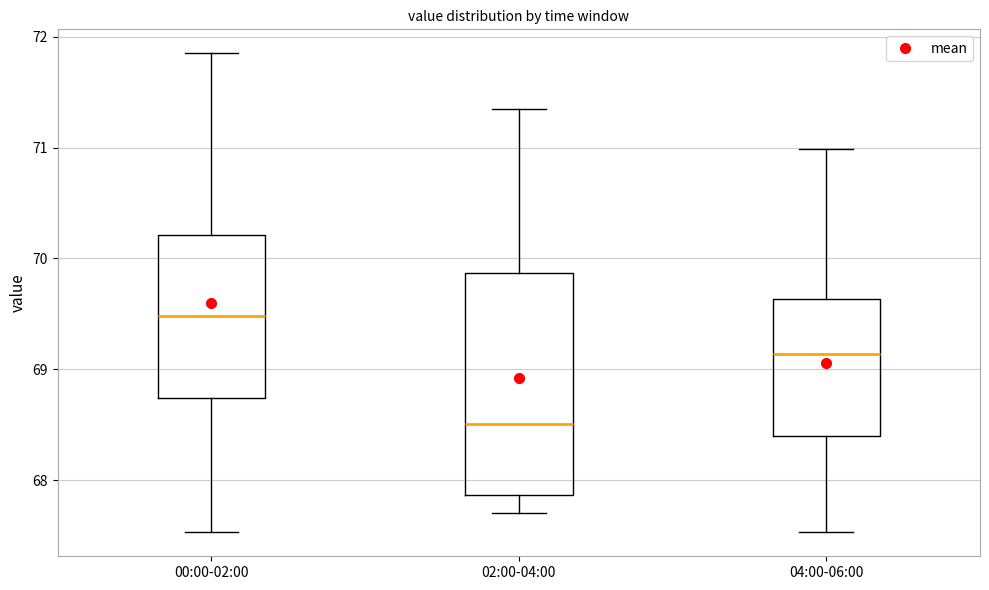

Which box's median line is the highest?

00:00-02:00